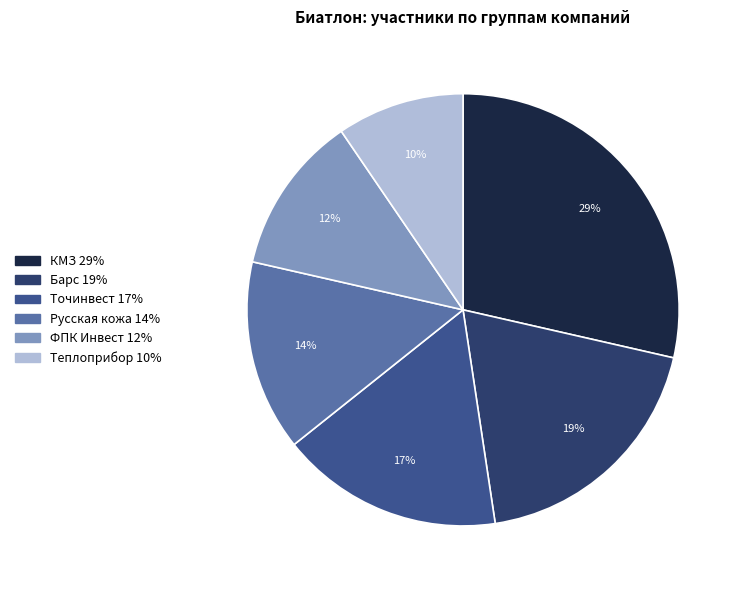

What percentage is the ФПК Инвест slice, to the nearest percent?

12%